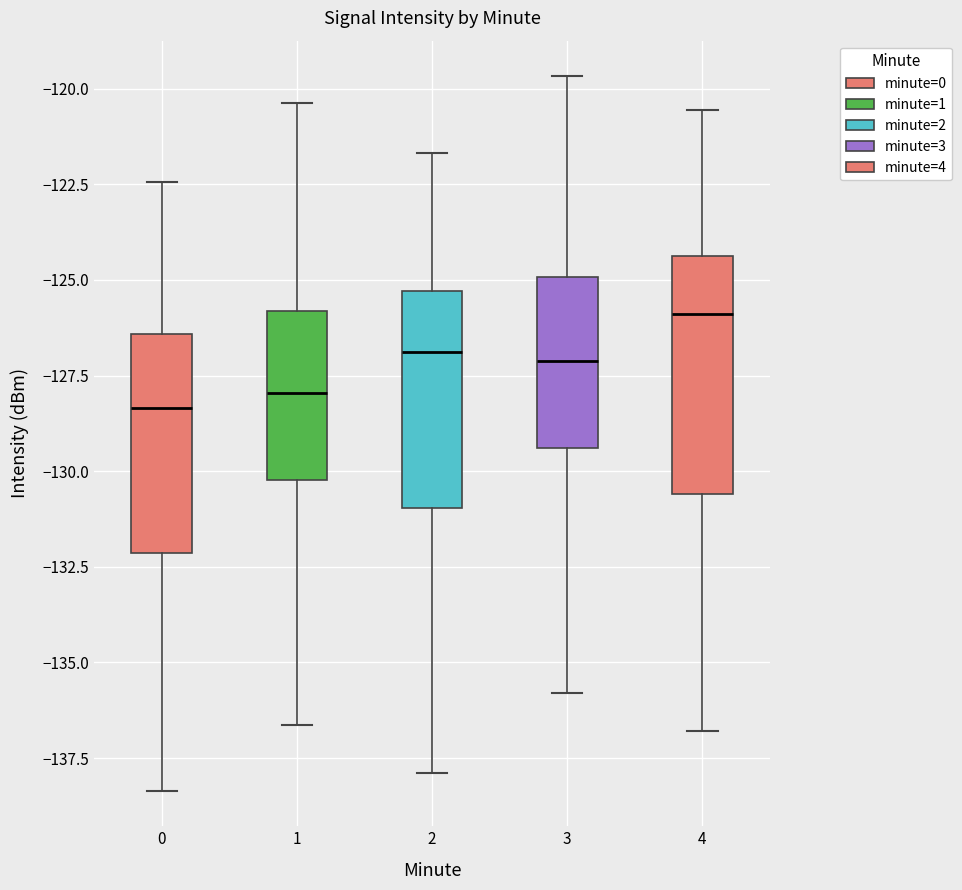

Where is the upper edge of the box at x = 3 on the y-axis? The values are not printed on the chart, so give them approximately, as read against the axis.

-125.0